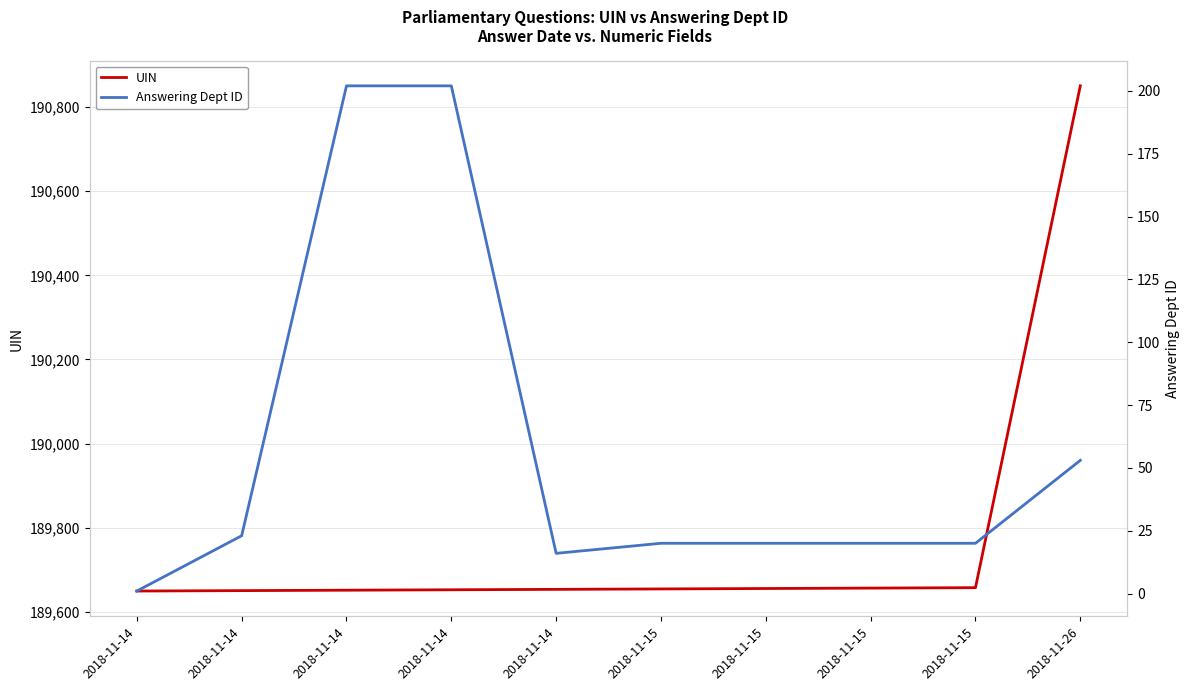

How many lines are shown in the chart?

2